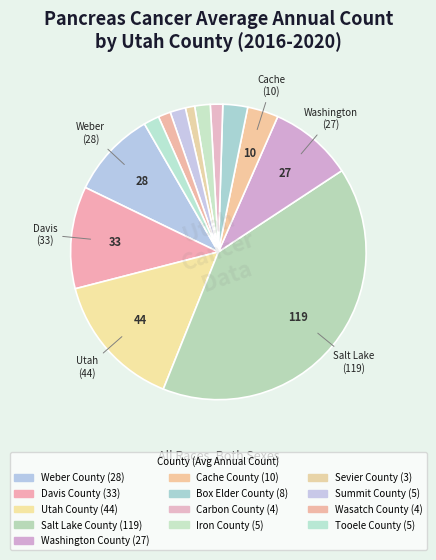

How many segments does this pie chart have?

13